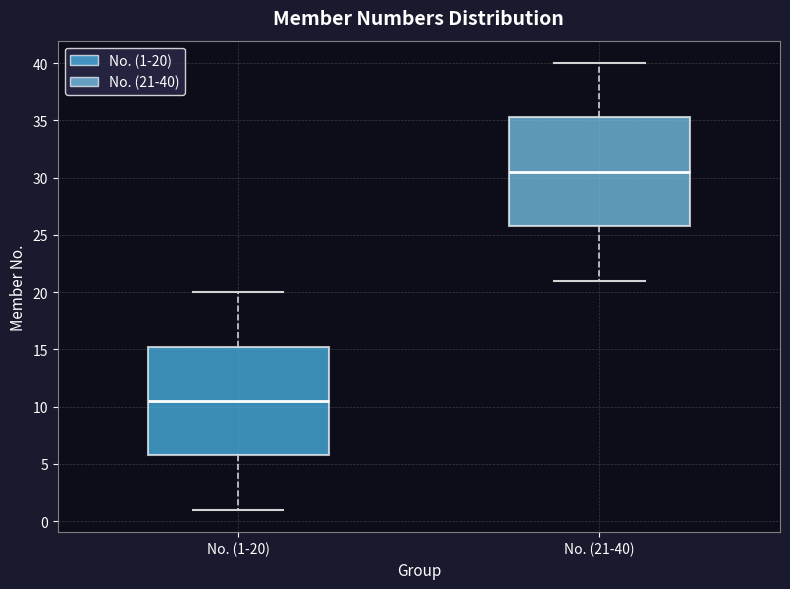

Reading left to right, transcribe this box plot: for each box, give where its median line is, the range the box spans, and where its two whiskers end, as read against the y-axis. The values are not printed on the chart, so give them approximately, as read against the axis.

No. (1-20): median 10.5, box 6.0 to 15.5, whiskers 1.0 to 20.0
No. (21-40): median 30.5, box 26.0 to 35.5, whiskers 21.0 to 40.0